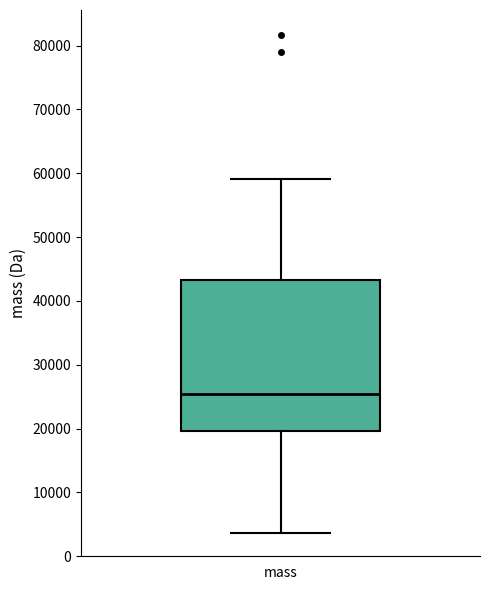

Where does the lower whisker of the box for mass end on the y-axis? The values are not printed on the chart, so give them approximately, as read against the axis.

4000